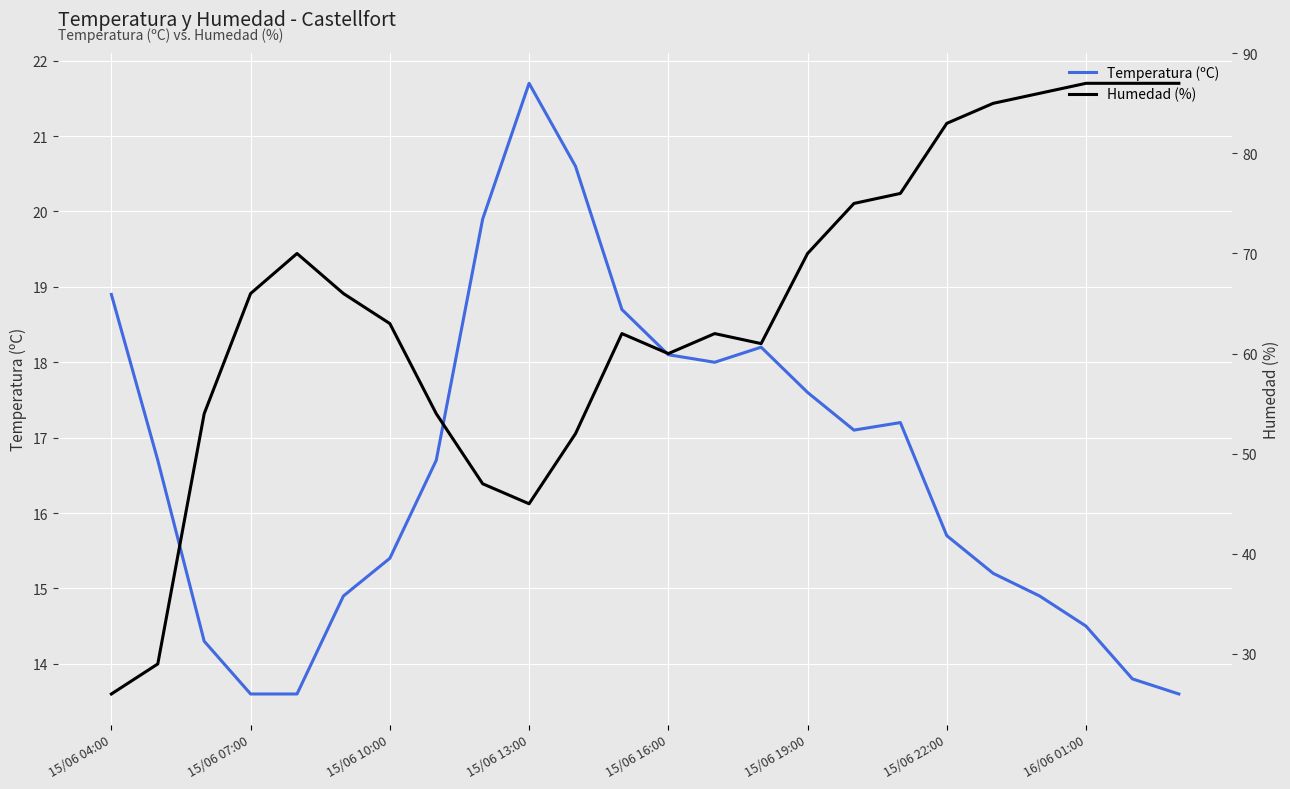

What is the value of the Humedad (%) point at the 15th from the left?

61.0